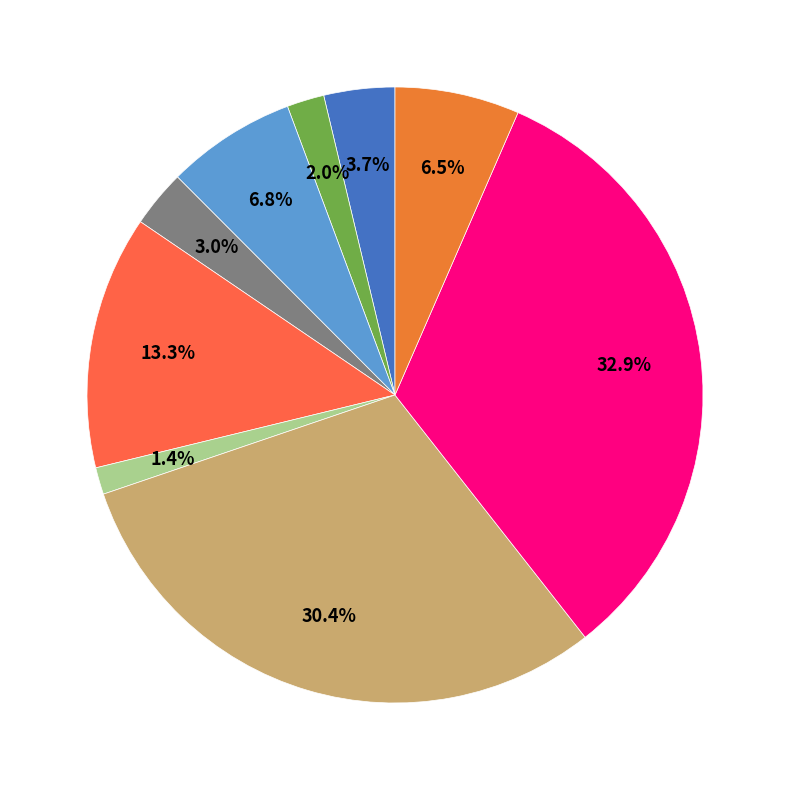

How many slices are in this pie chart?

9